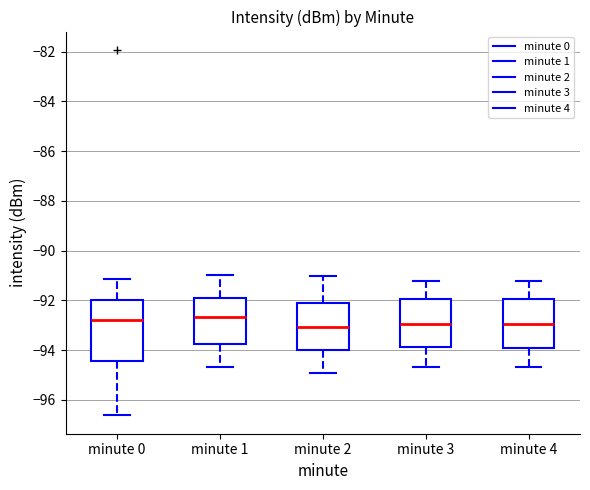

Reading left to right, read every box against the y-axis: the position of its median line, the range the box covers, and the ends of its whiskers. The values are not printed on the chart, so give them approximately, as read against the axis.

minute 0: median -92.8, box -94.4 to -92.0, whiskers -96.6 to -91.2
minute 1: median -92.6, box -93.8 to -91.8, whiskers -94.6 to -91.0
minute 2: median -93.0, box -94.0 to -92.2, whiskers -95.0 to -91.0
minute 3: median -93.0, box -93.8 to -92.0, whiskers -94.6 to -91.2
minute 4: median -93.0, box -94.0 to -92.0, whiskers -94.6 to -91.2